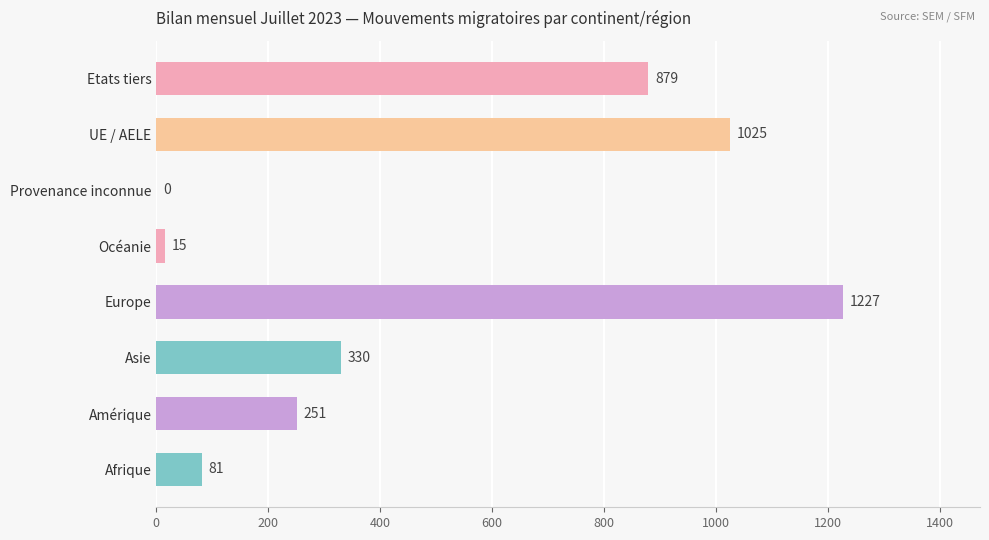

Are the bars horizontal?

Yes